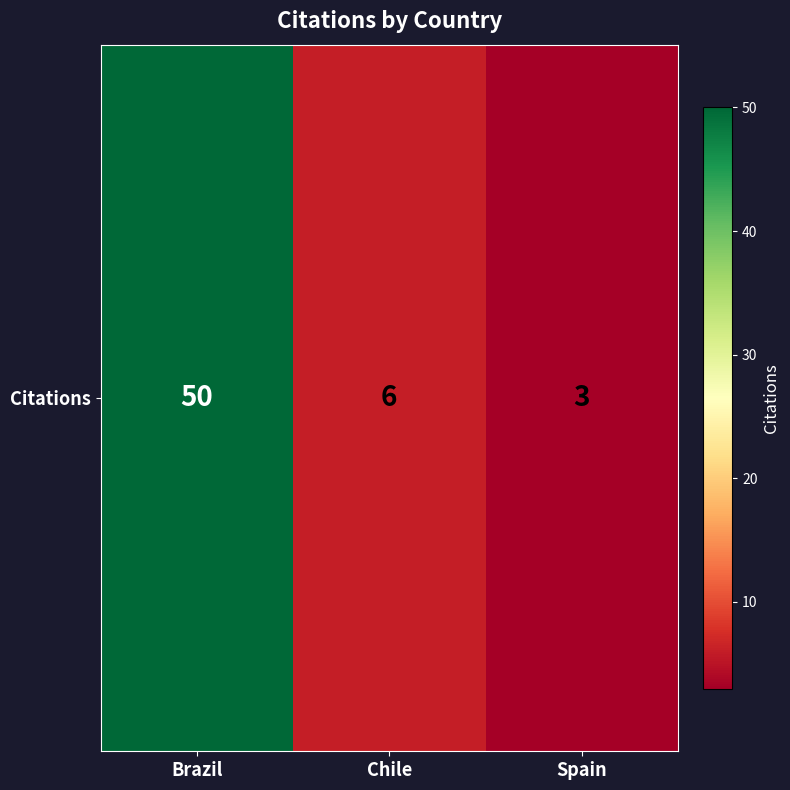

What is the sum of all values?

59